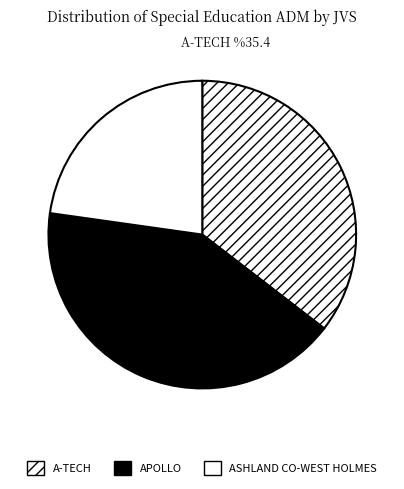

How many segments does this pie chart have?

3